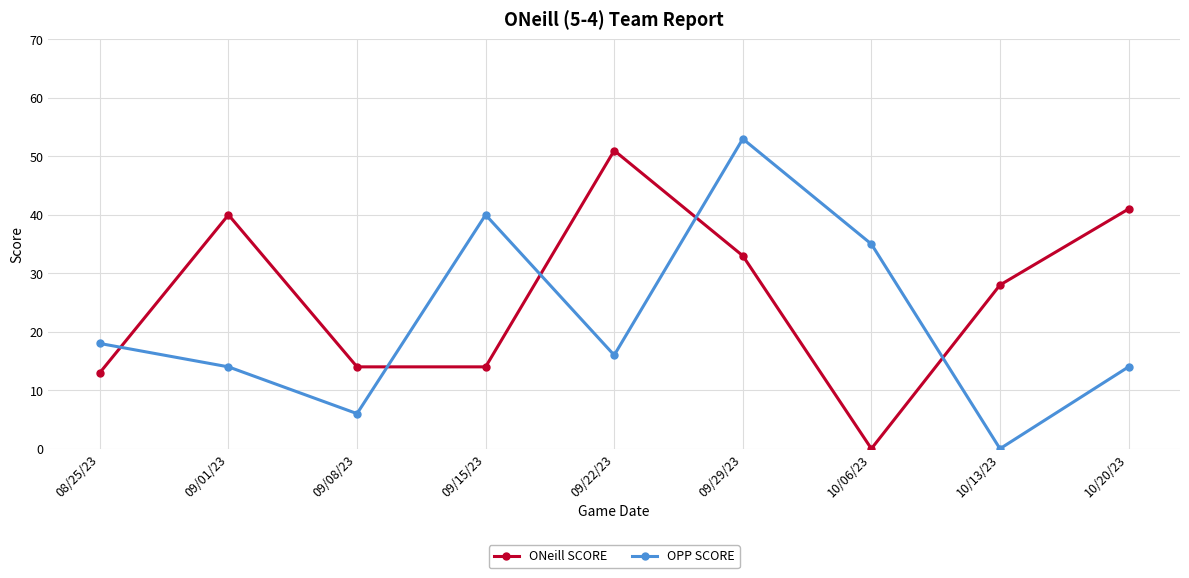

Which series has the largest range (max minus min)?

OPP SCORE